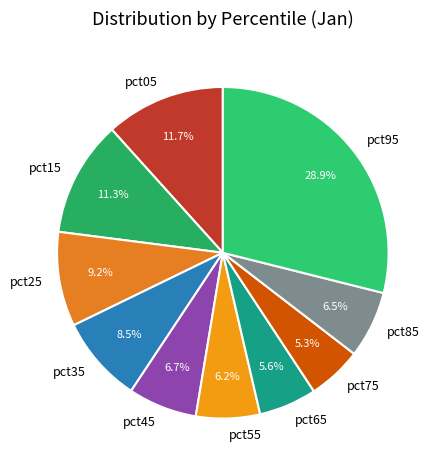

Is there a majority slice in this chart?

No